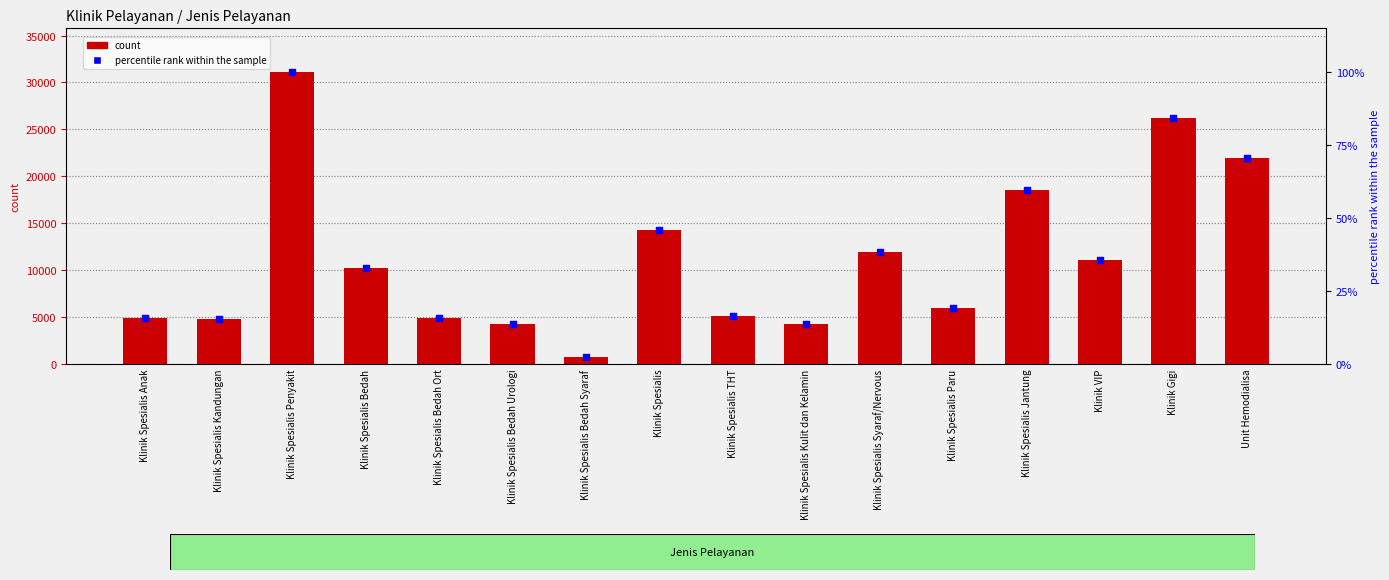

Which series contains the lowest Y value?

Konsultasi (percentile)